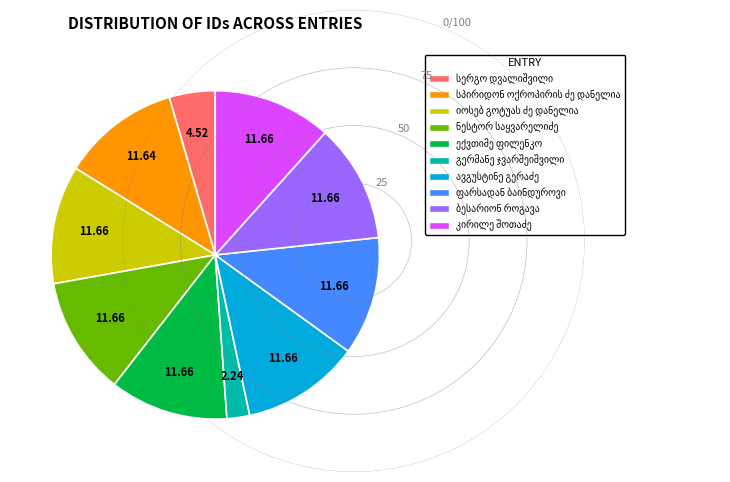

Is there any slice that represents more than half of the pie?

No